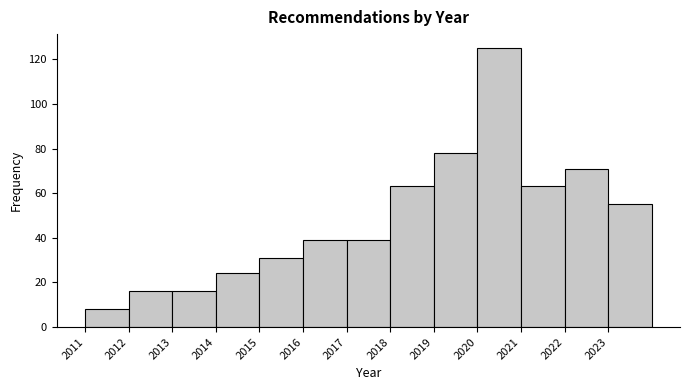

Reading left to right, transcribe this chart: for each bar, give the range it covers on the x-axis and its height. The values are not printed on the chart, so give them approximately, as read against the axis.

2011 to 2012: 8
2012 to 2013: 16
2013 to 2014: 16
2014 to 2015: 24
2015 to 2016: 32
2016 to 2017: 40
2017 to 2018: 40
2018 to 2019: 64
2019 to 2020: 78
2020 to 2021: 126
2021 to 2022: 64
2022 to 2023: 72
2023 to 2024: 56